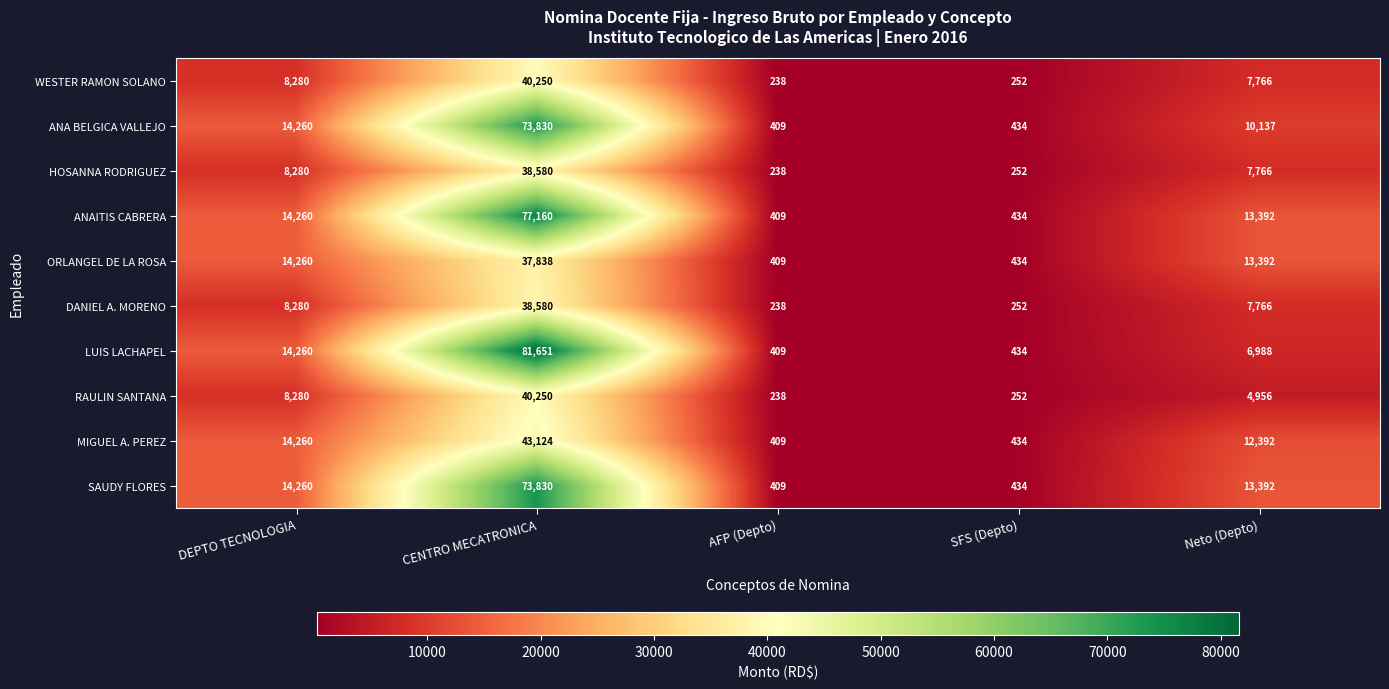

Which category has the highest value across all series?

CENTRO MECATRONICA